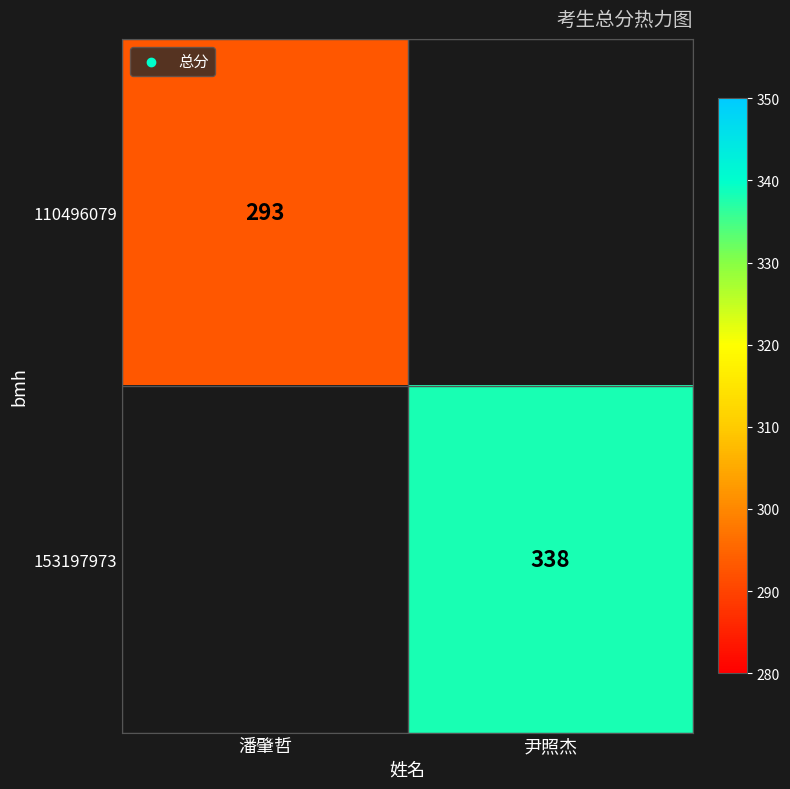

Between 潘肇哲 and 尹照杰, which is larger?

尹照杰